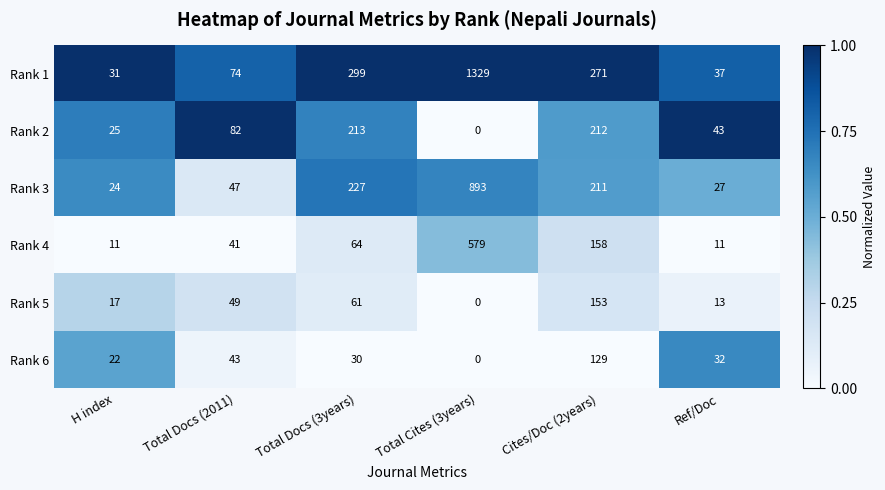

Rank the series by their maximum value, from lowest to highest.

Rank 6, Rank 5, Rank 2, Rank 4, Rank 3, Rank 1